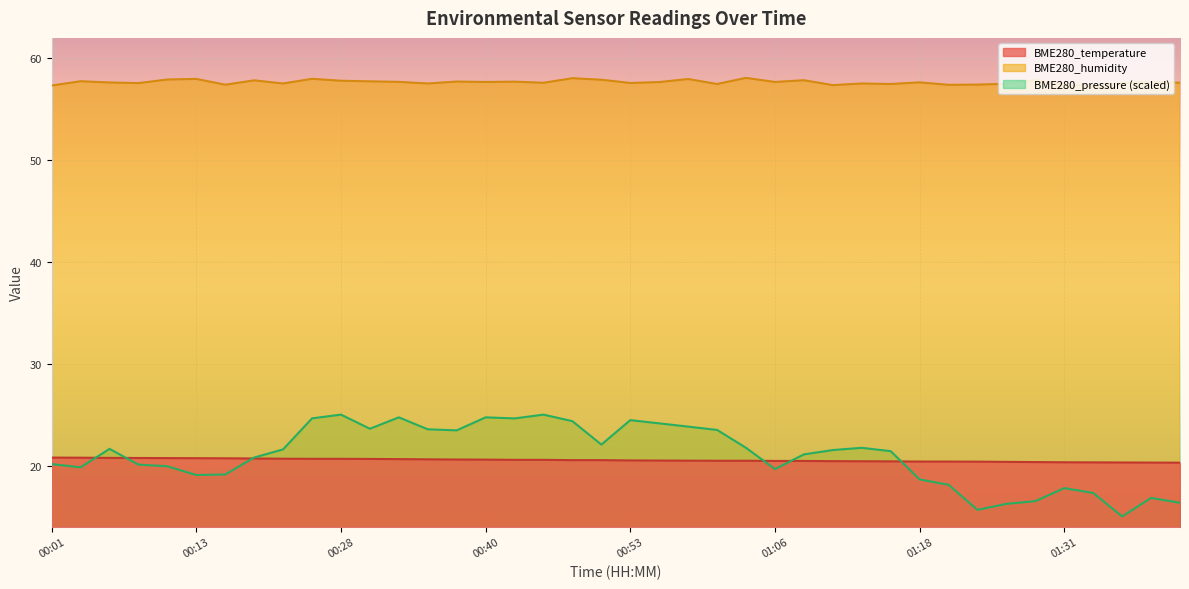

Which category has the lowest value across all series?

01:41